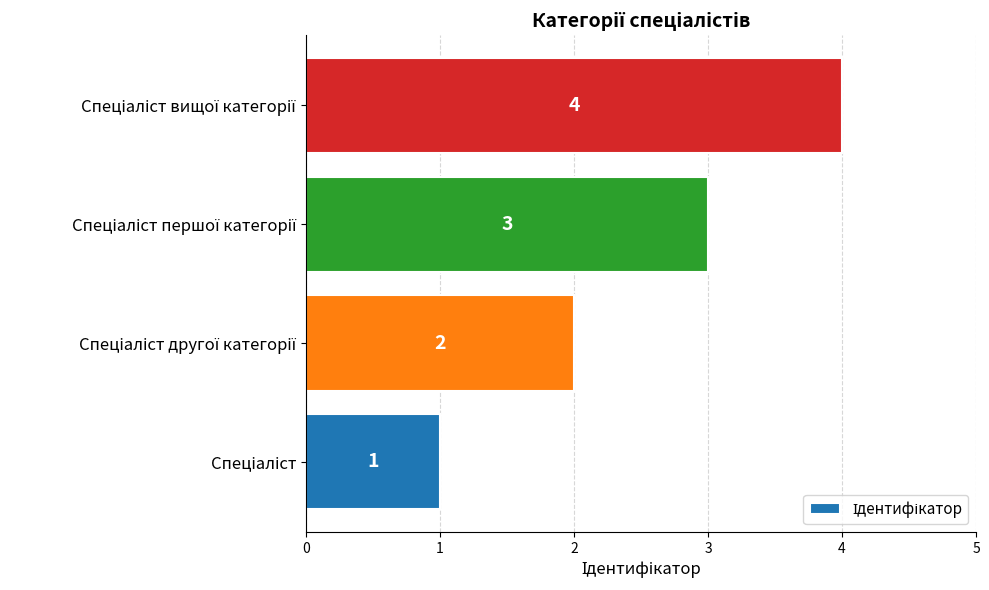

What is the difference between the maximum and minimum values?

3